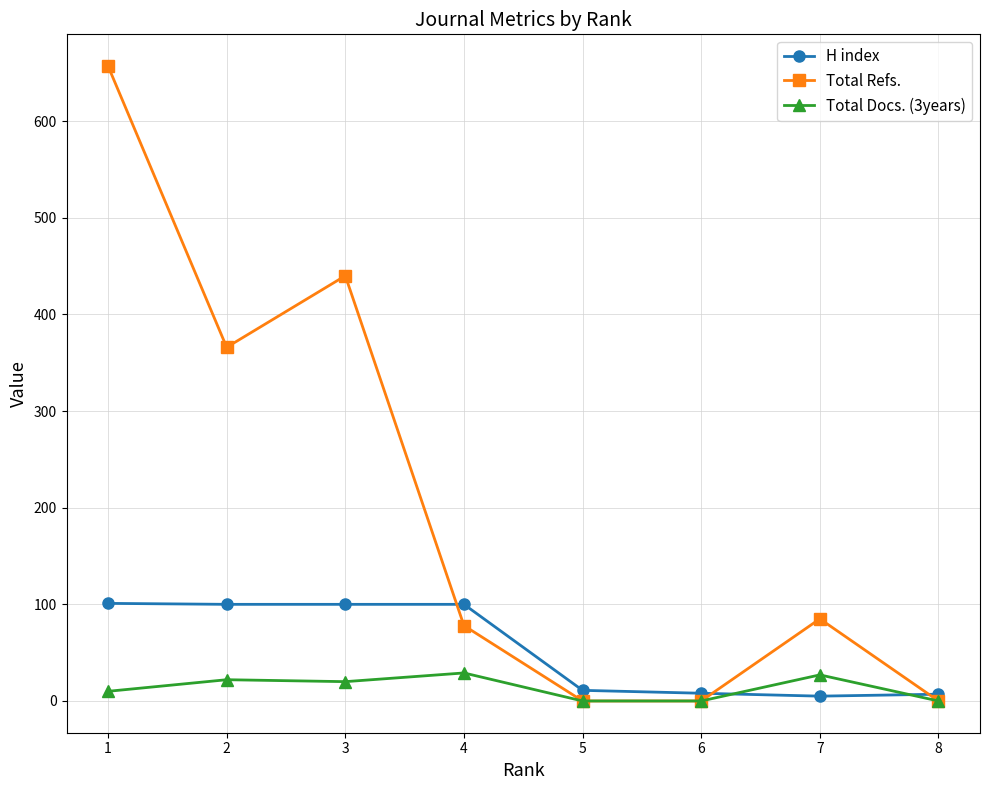

Which series has the largest total across all categories?

Total Refs.